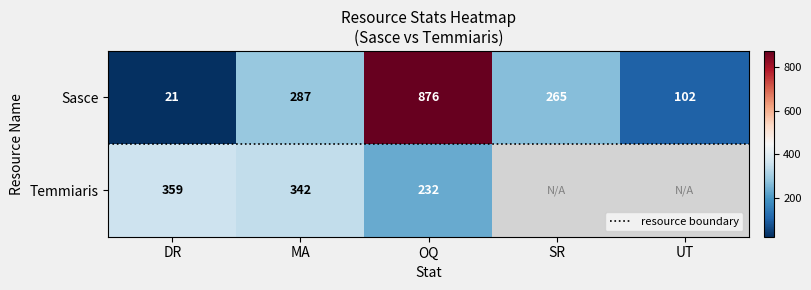

What is the difference between the second highest and second lowest values?

185